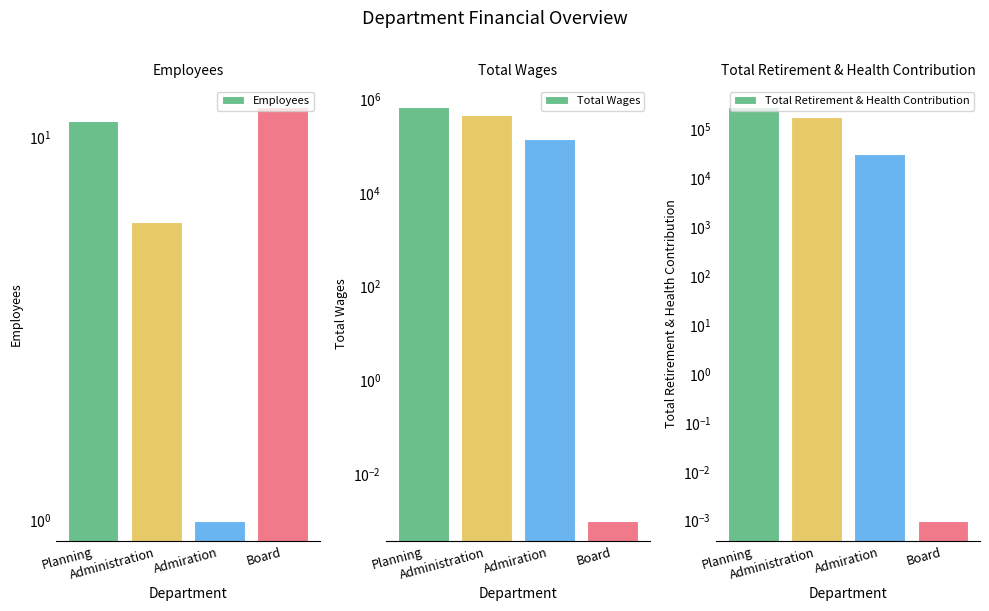

Which series has the largest total across all categories?

Total Wages